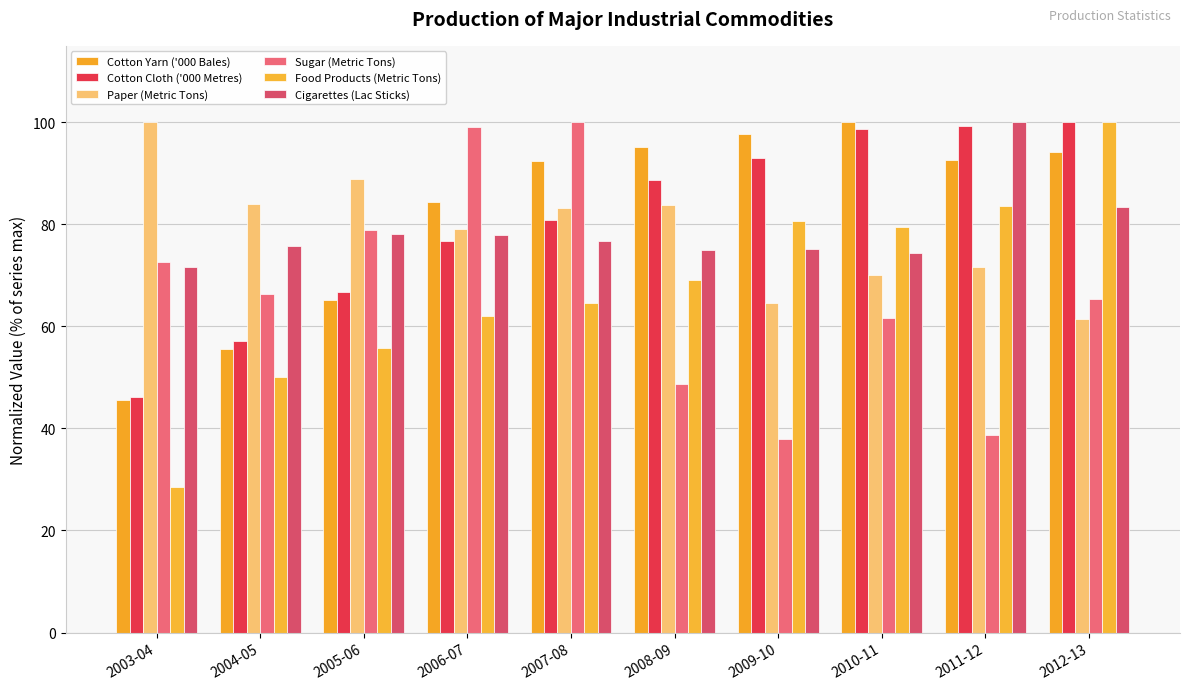

Does the chart contain any negative values?

No